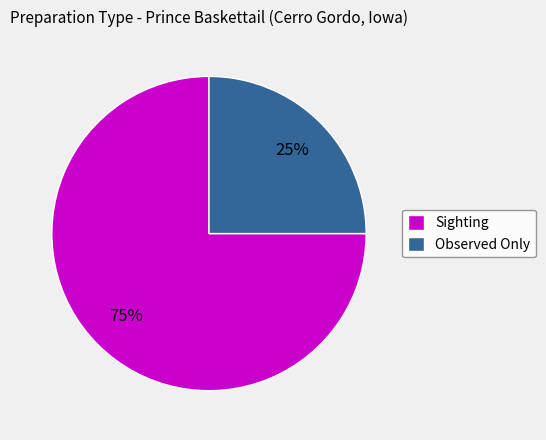

To the nearest percent, what portion does Observed Only represent?

25%